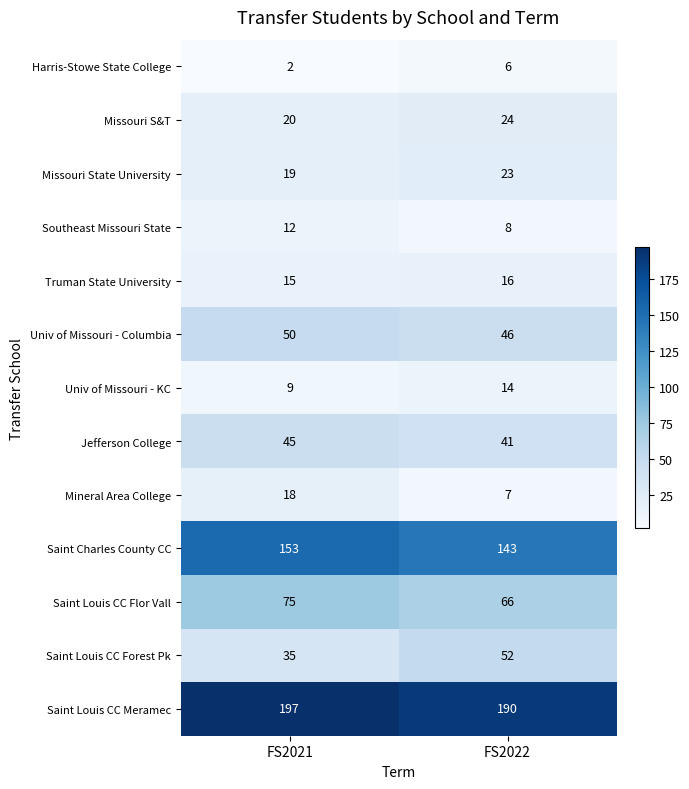

Reading right to left, transcribe all the data shown in this chart.

Harris-Stowe State College: FS2022=6	FS2021=2
Missouri S&T: FS2022=24	FS2021=20
Missouri State University: FS2022=23	FS2021=19
Southeast Missouri State: FS2022=8	FS2021=12
Truman State University: FS2022=16	FS2021=15
Univ of Missouri - Columbia: FS2022=46	FS2021=50
Univ of Missouri - KC: FS2022=14	FS2021=9
Jefferson College: FS2022=41	FS2021=45
Mineral Area College: FS2022=7	FS2021=18
Saint Charles County CC: FS2022=143	FS2021=153
Saint Louis CC Flor Vall: FS2022=66	FS2021=75
Saint Louis CC Forest Pk: FS2022=52	FS2021=35
Saint Louis CC Meramec: FS2022=190	FS2021=197